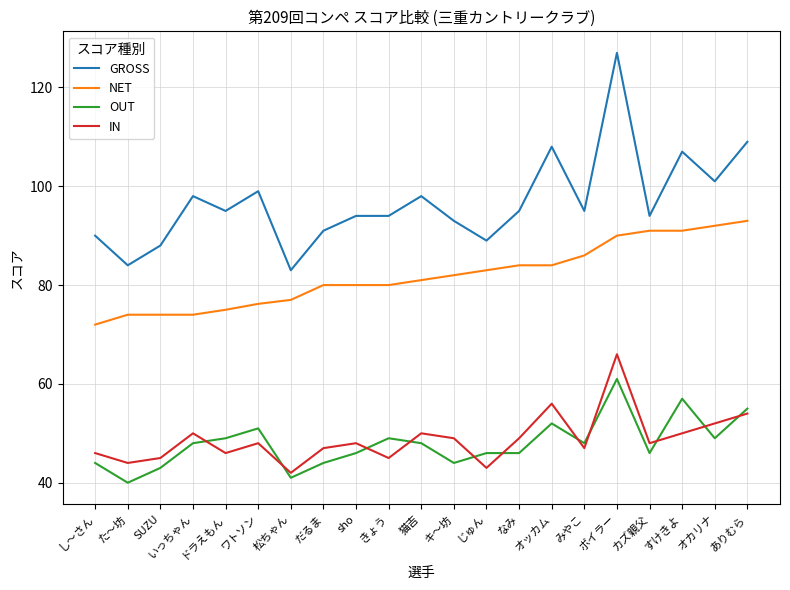

Rank the series by their maximum value, from lowest to highest.

OUT, IN, NET, GROSS